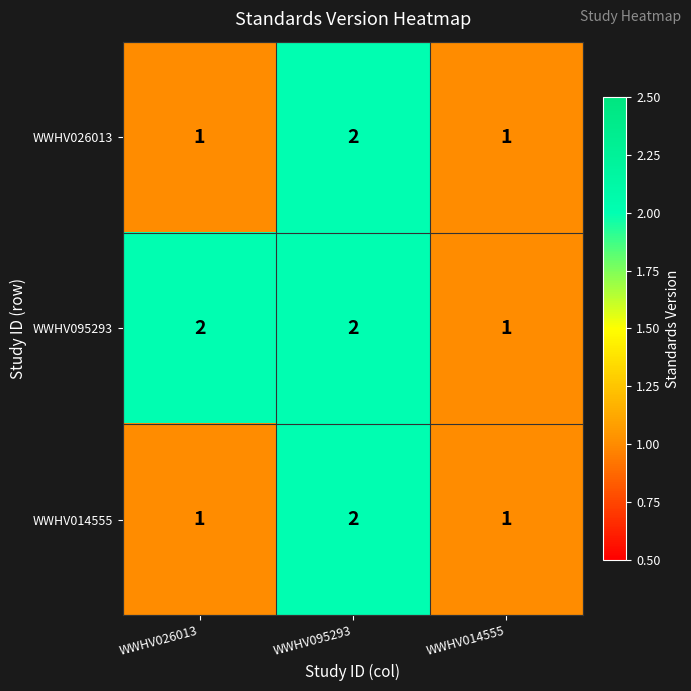

At which category is the sum across all series the highest?

WWHV095293